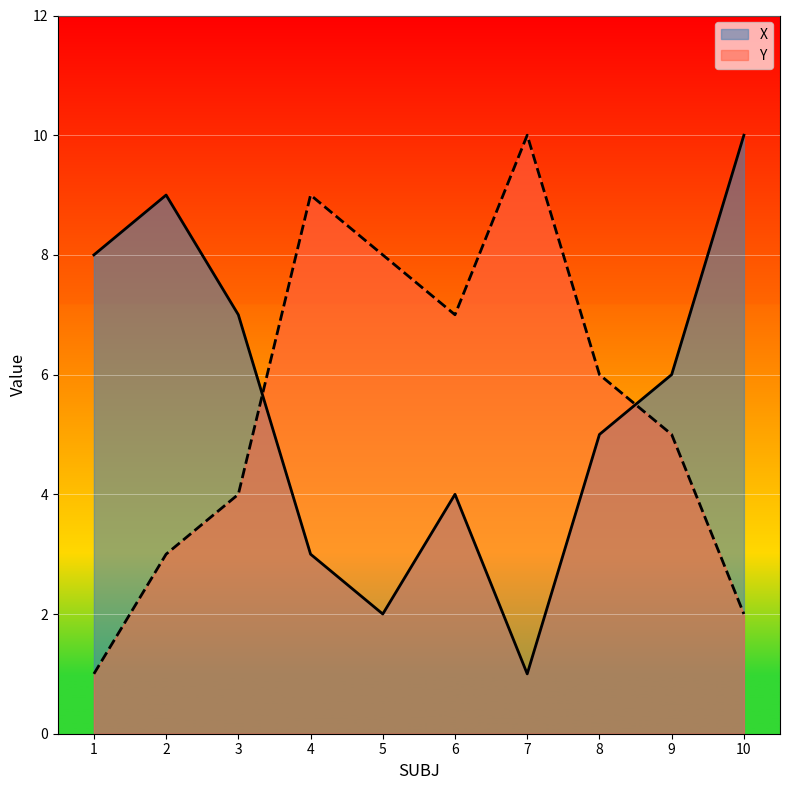

How many interior local peaks does the Y series have?

2